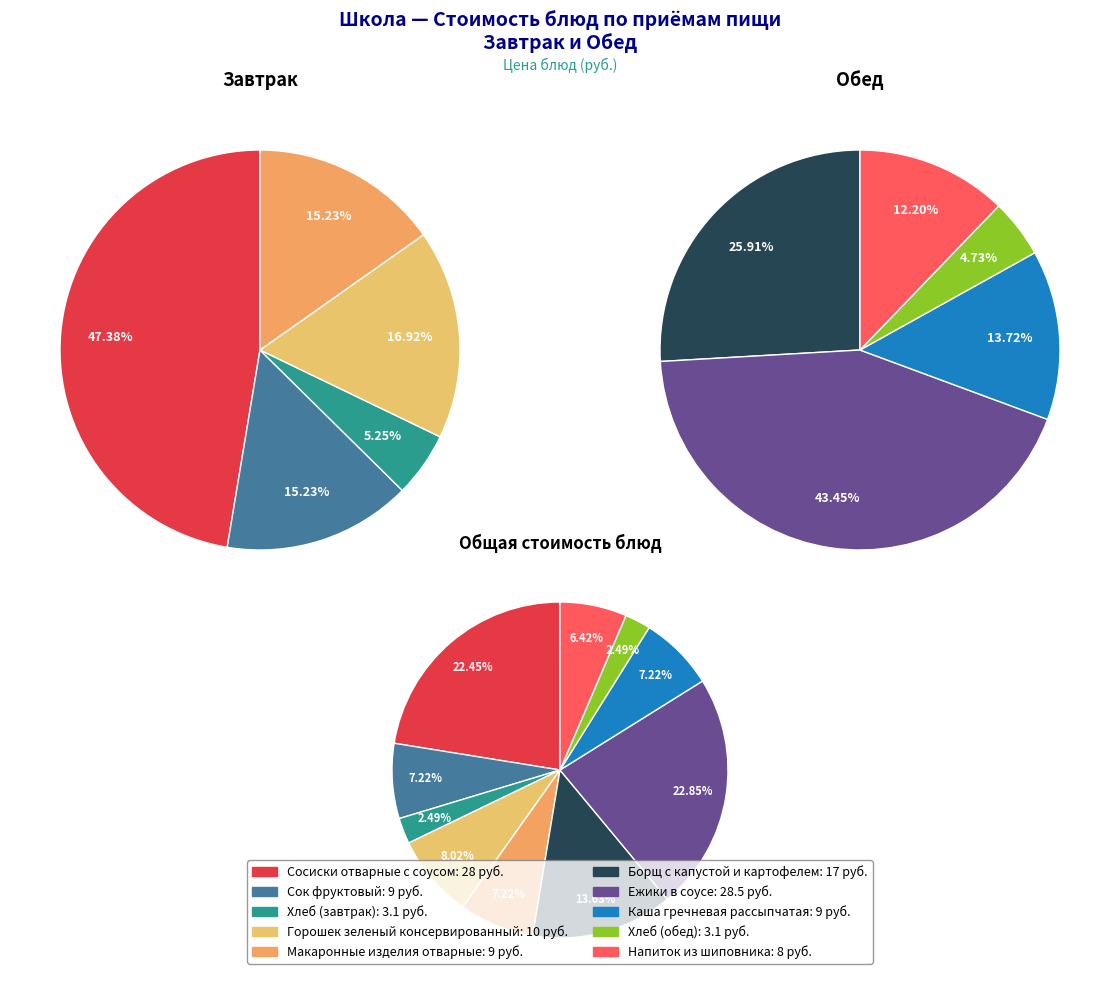

Is there any slice that represents more than half of the pie?

No